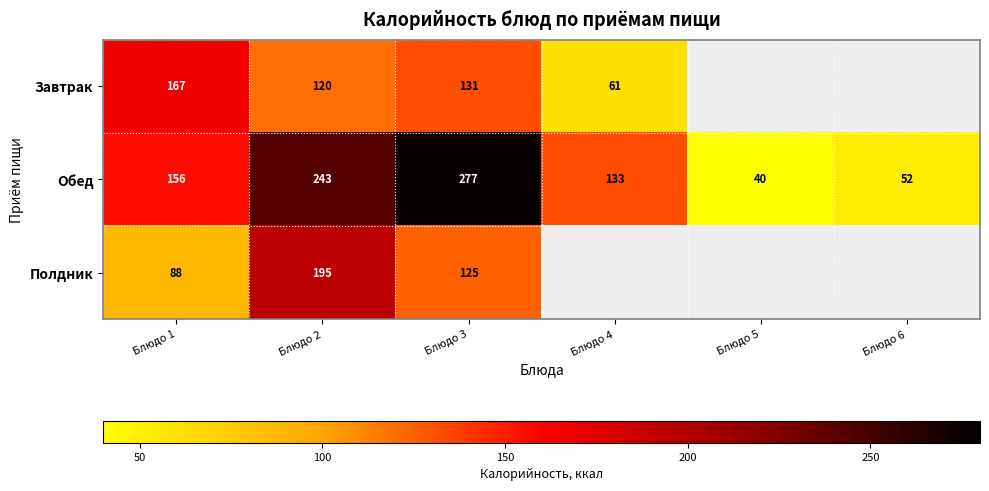

What is the difference between the highest and lowest values at Блюдо 1?

79